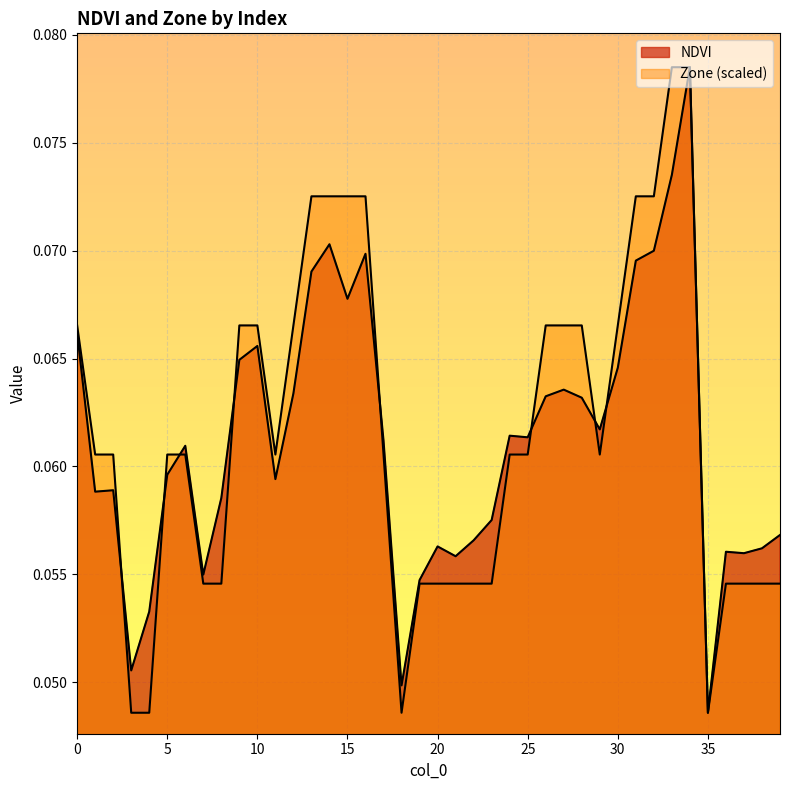

What are all the series names shown in the legend?

NDVI, Zone